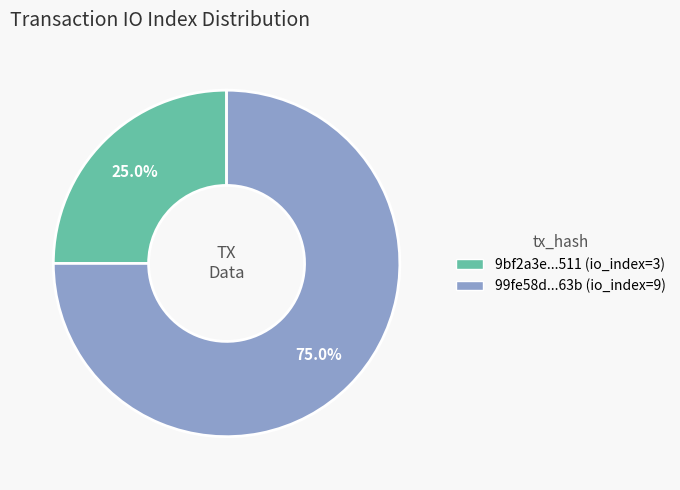

Is there any slice that represents more than half of the pie?

Yes